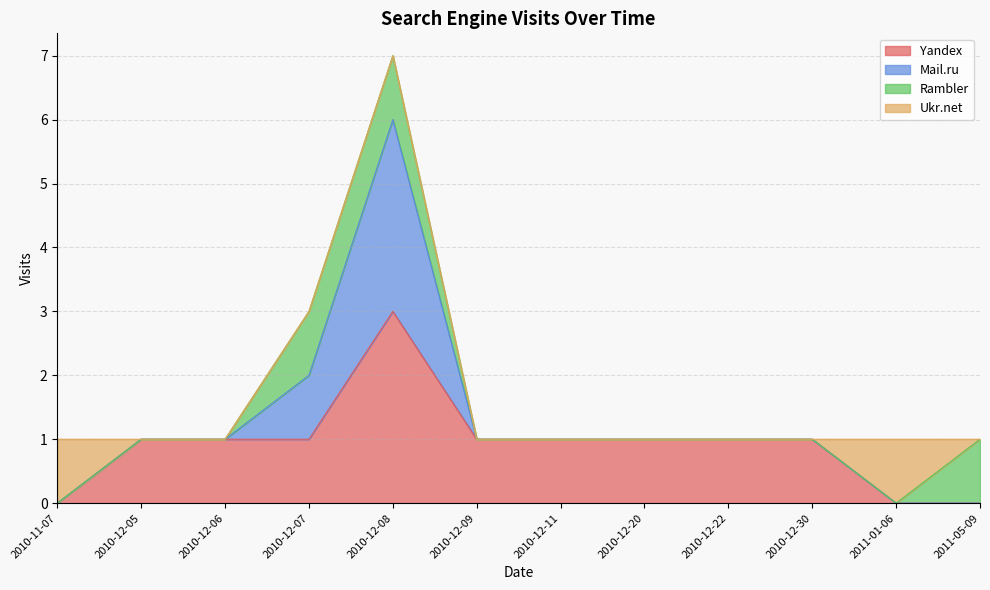

Read the Yandex value at 2010-12-08.

3